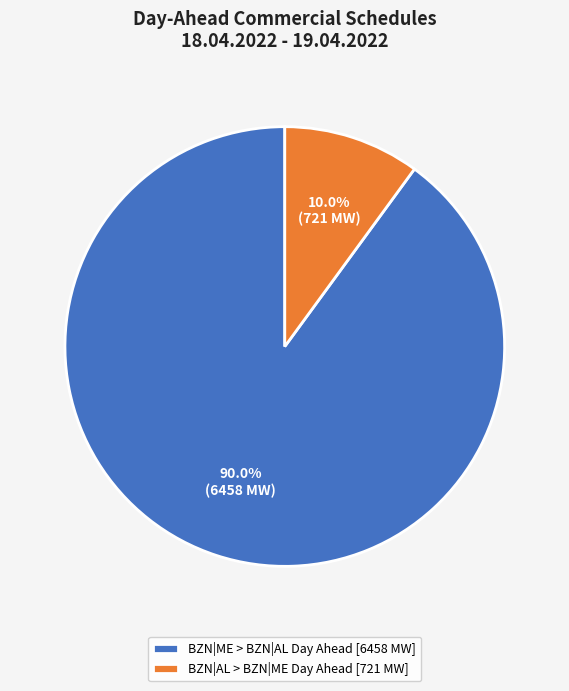

What is the total percentage of BZN|AL > BZN|ME Day Ahead [721 MW] and BZN|ME > BZN|AL Day Ahead [6458 MW]?

100.0%